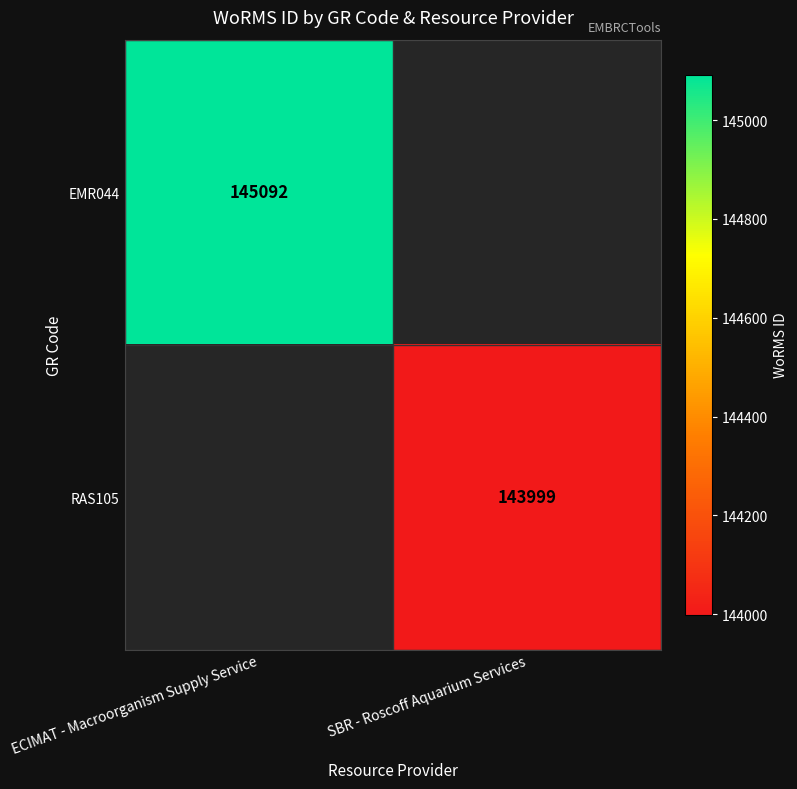

True or false: RAS105 has a value of 143999 at SBR - Roscoff Aquarium Services.

True